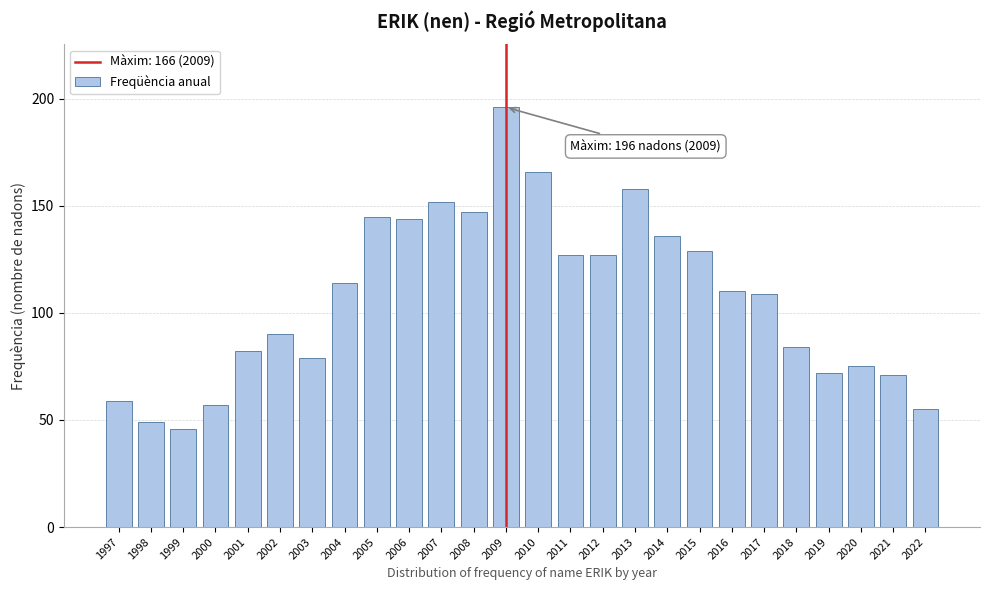

Reading left to right, extract all data points from this chart.

59	49	46	57	82	90	79	114	145	144	152	147	196	166	127	127	158	136	129	110	109	84	72	75	71	55